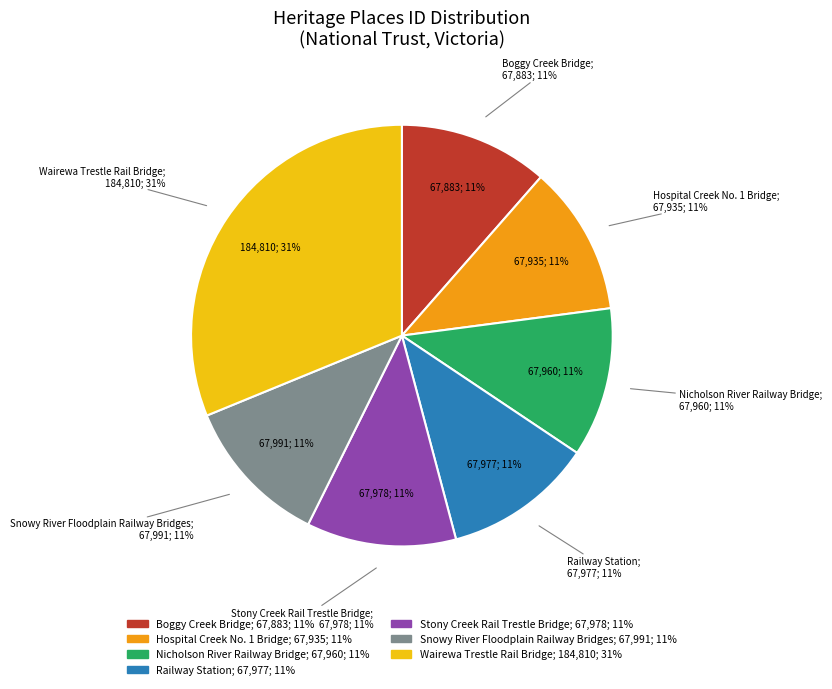

Is there any slice that represents more than half of the pie?

No